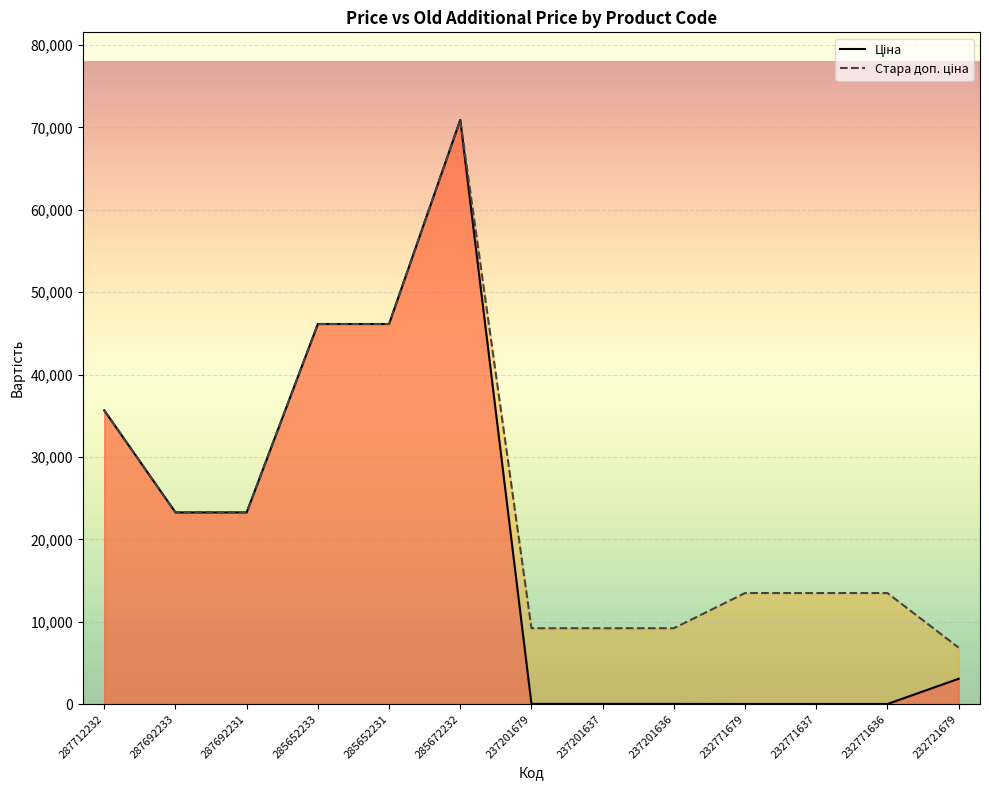

Reading left to right, transcribe all the data shown in this chart.

Ціна: 287712232=35659.4	287692233=23278.2	287692231=23278.2	285652233=46143.9	285652231=46143.9	285672232=70906.0	237201679=41.5	237201637=41.5	237201636=41.5	232771679=27.0	232771637=27.0	232771636=27.0	232721679=3091.2
Стара доп. ціна: 287712232=35659.4	287692233=23278.2	287692231=23278.2	285652233=46143.9	285652231=46143.9	285672232=70906.0	237201679=9227.0	237201637=9227.0	237201636=9227.0	232771679=13493.2	232771637=13493.2	232771636=13493.2	232721679=6869.4